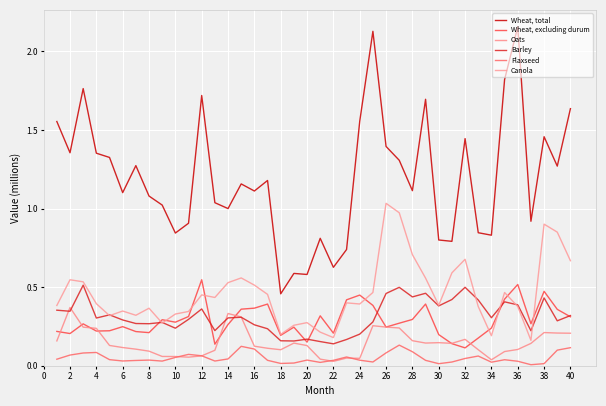

List the series in order of their peak value, lowest first.

Flaxseed, Oats, Barley, Wheat, excluding durum, Canola, Wheat, total